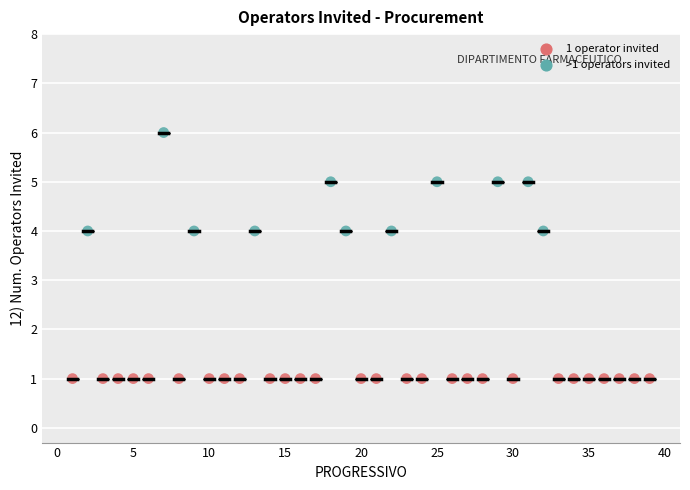

What is the range of Y values (max minus min)?

5